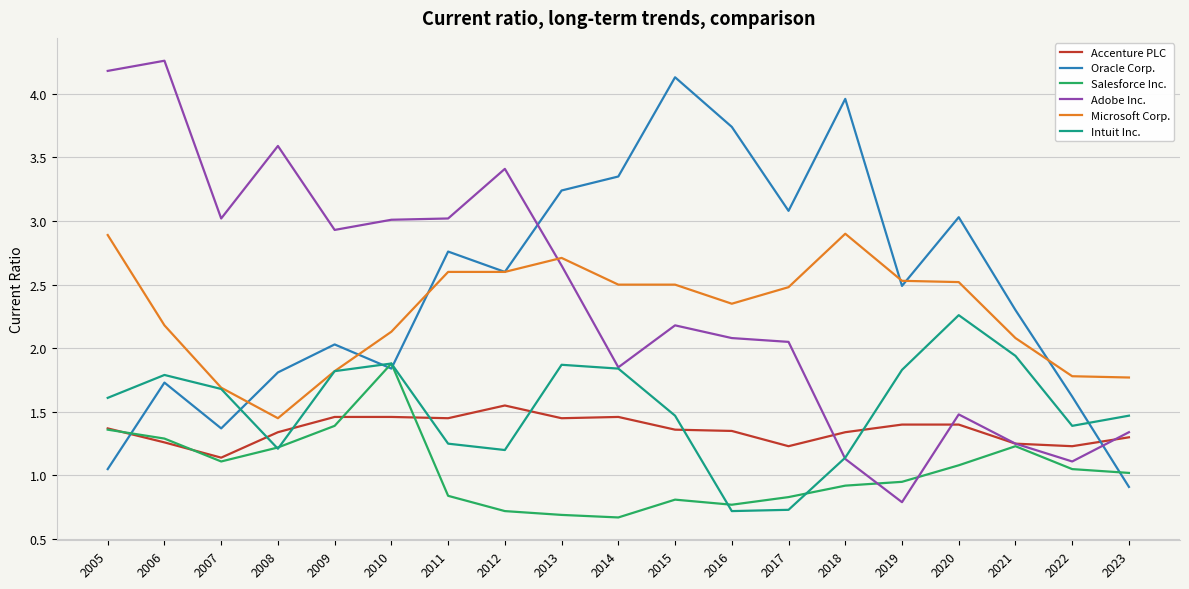

Which series changed the most between 2013 and 2018?

Adobe Inc.